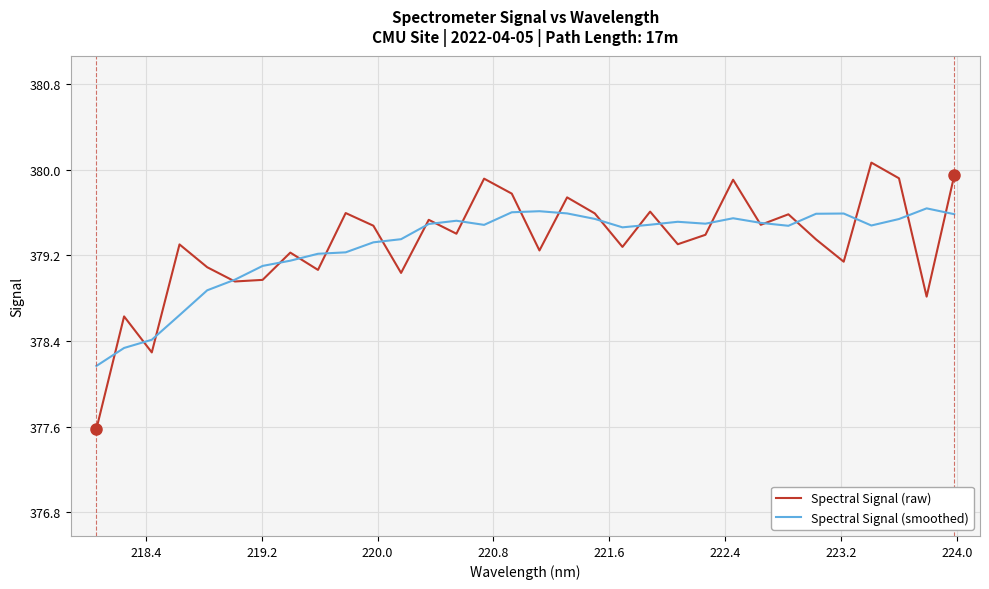

List the series in order of their peak value, highest first.

Spectral Signal (raw), Spectral Signal (smoothed)